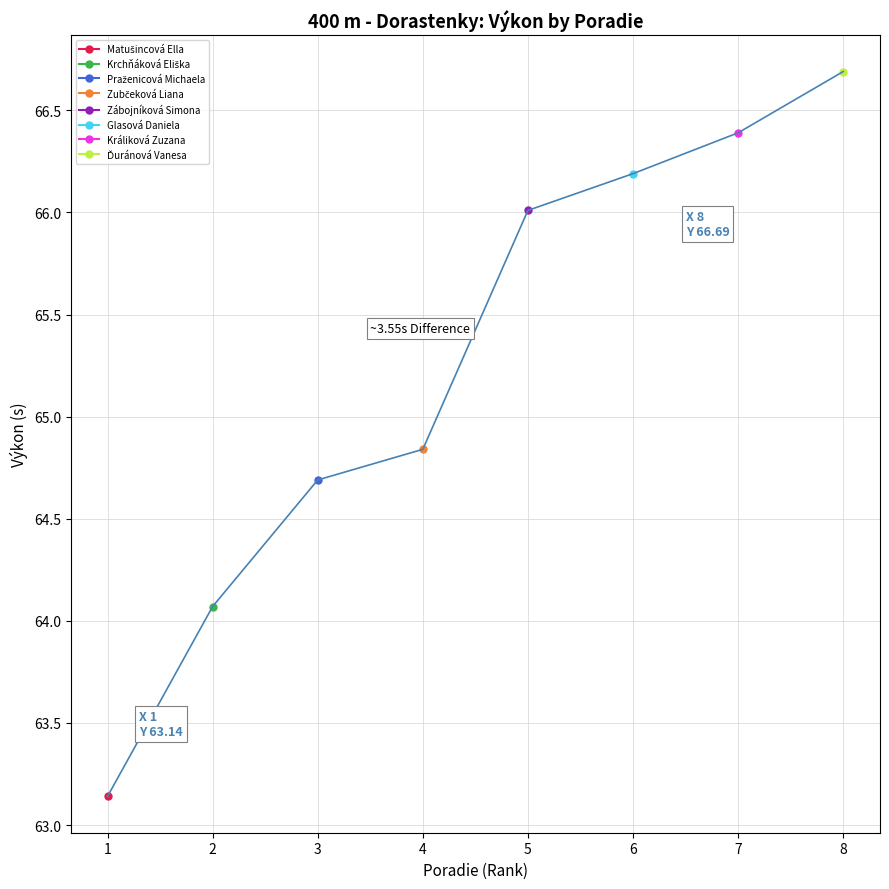

What is the difference between the maximum and second lowest values?

2.6